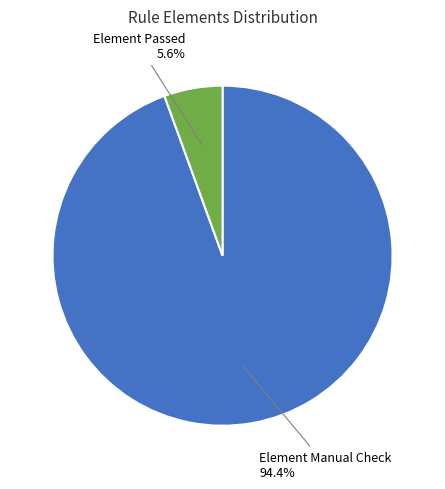

Is there any slice that represents more than half of the pie?

Yes